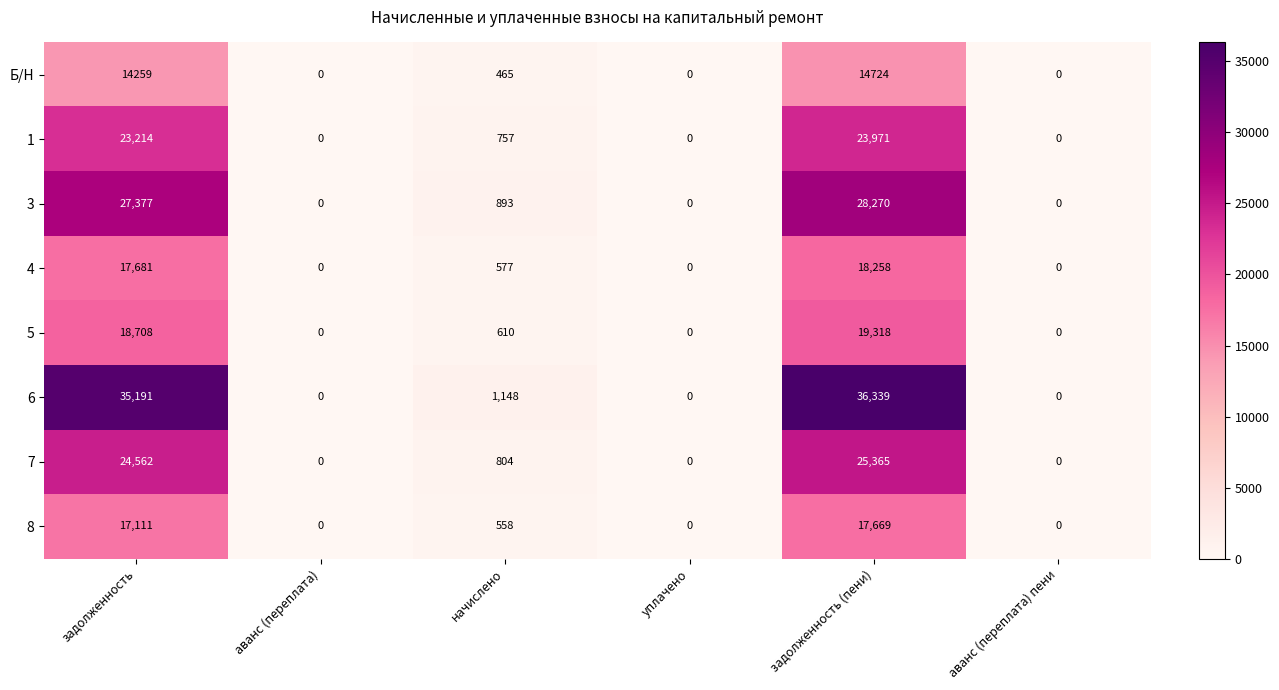

How many categories are shown in the chart?

6